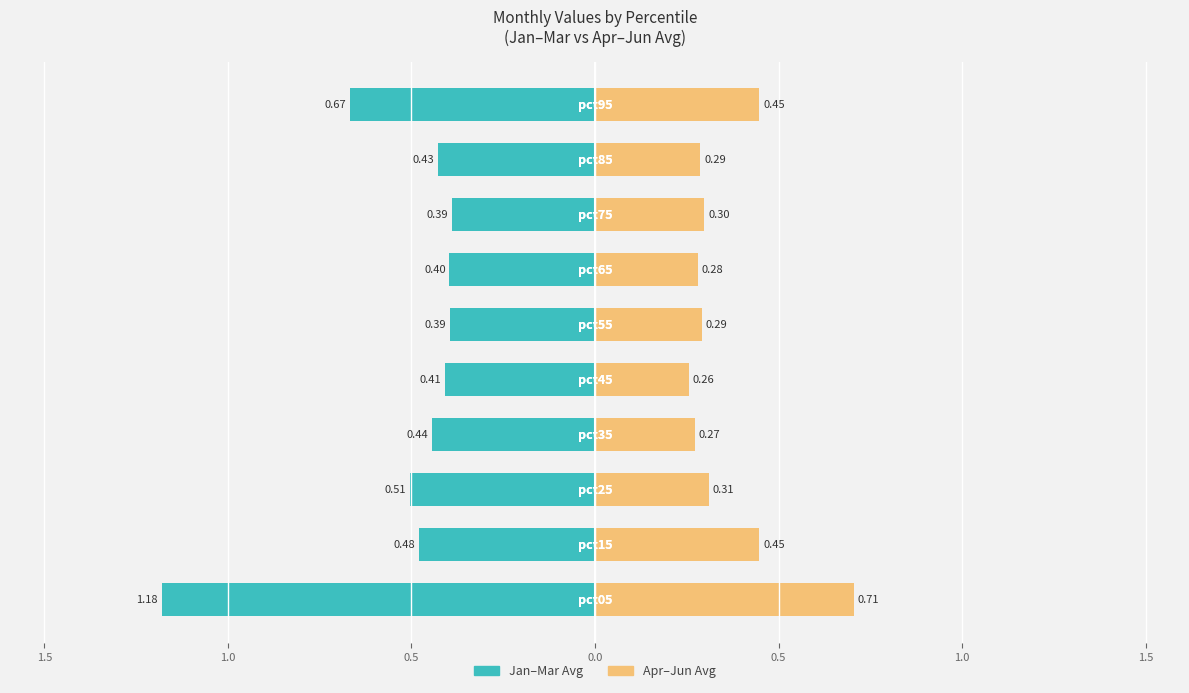

How many data points does each series have?

10